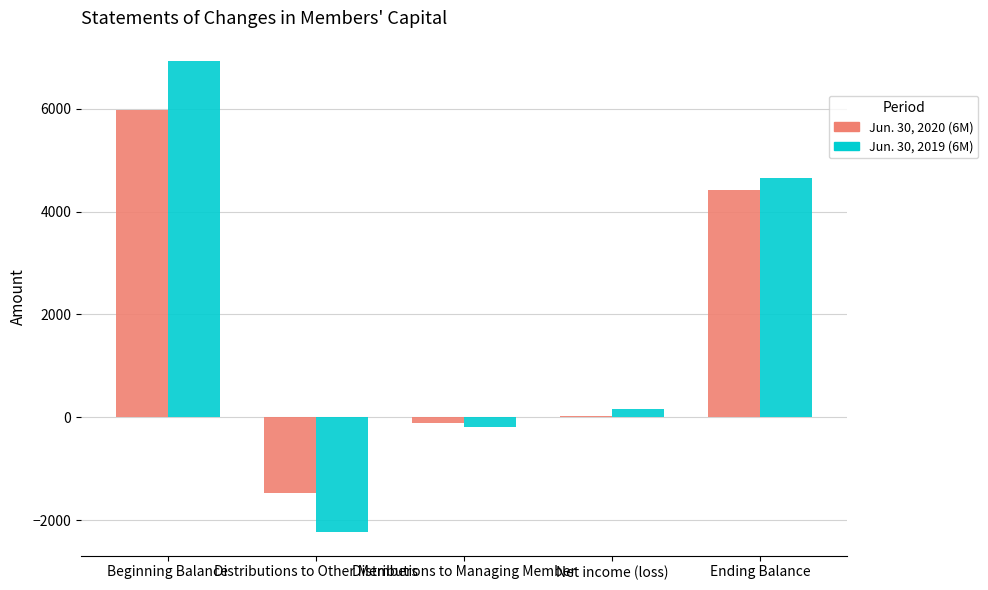

At how many categories does at least one series exceed 2902?

2